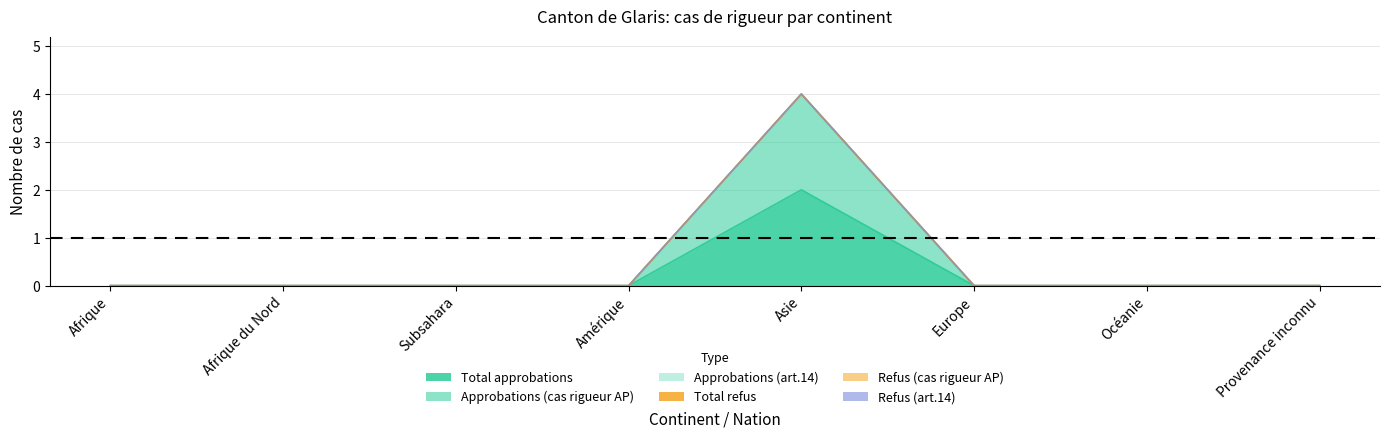

What is the difference between the maximum and minimum values in the Approbations (cas rigueur AP) series?

2